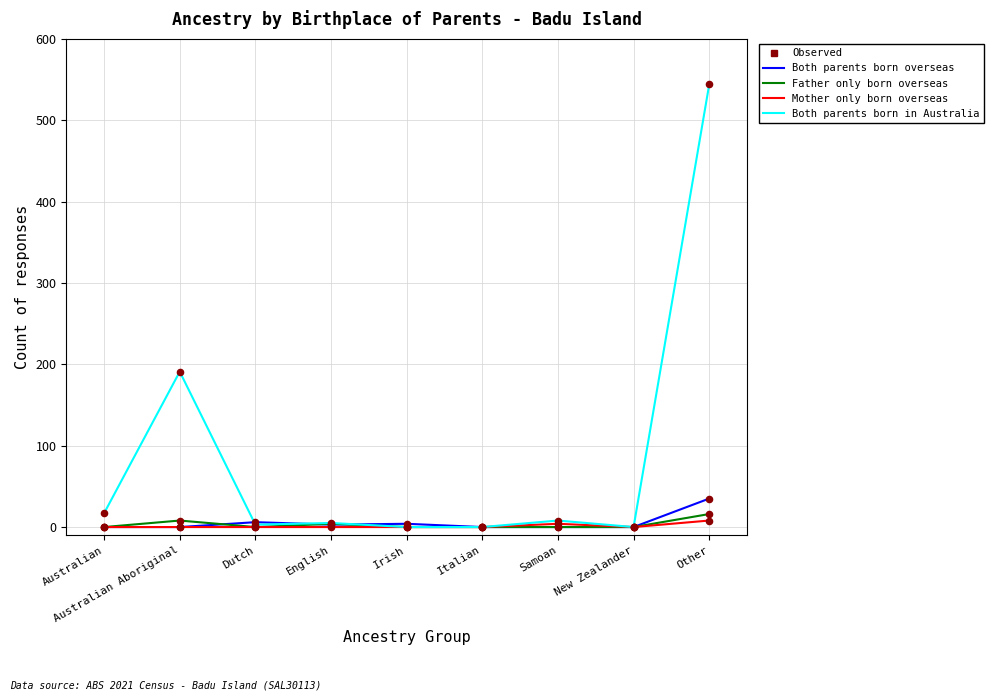

Which series has the largest total across all categories?

Both parents born in Australia